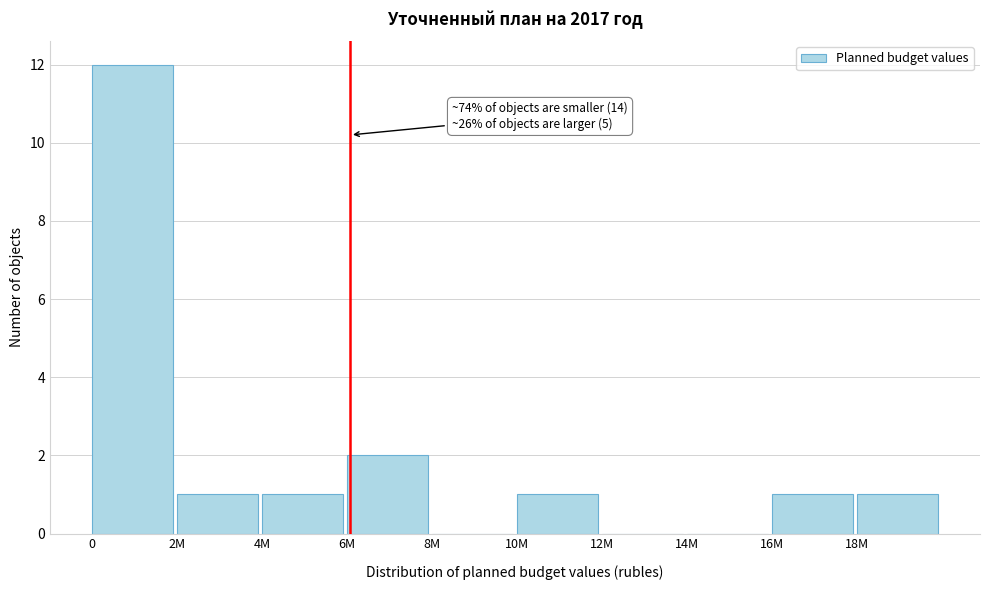

Reading right to left, what are all the values shown in this chart?

18M=1	16M=1	14M=0	12M=0	10M=1	8M=0	6M=2	4M=1	2M=1	0=12